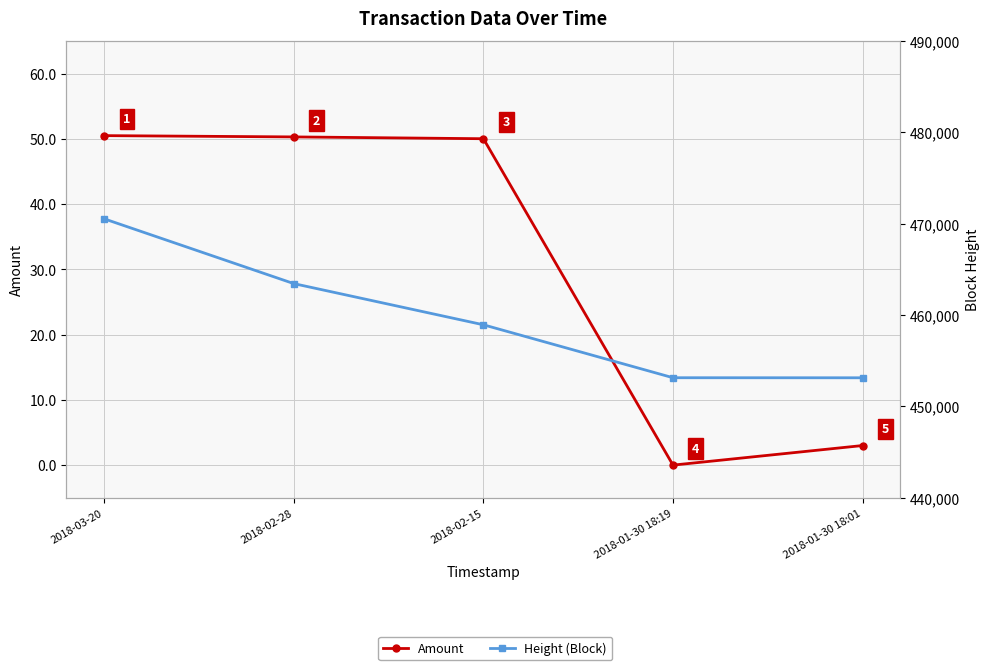

At how many categories does at least one series exceed 404208?

5